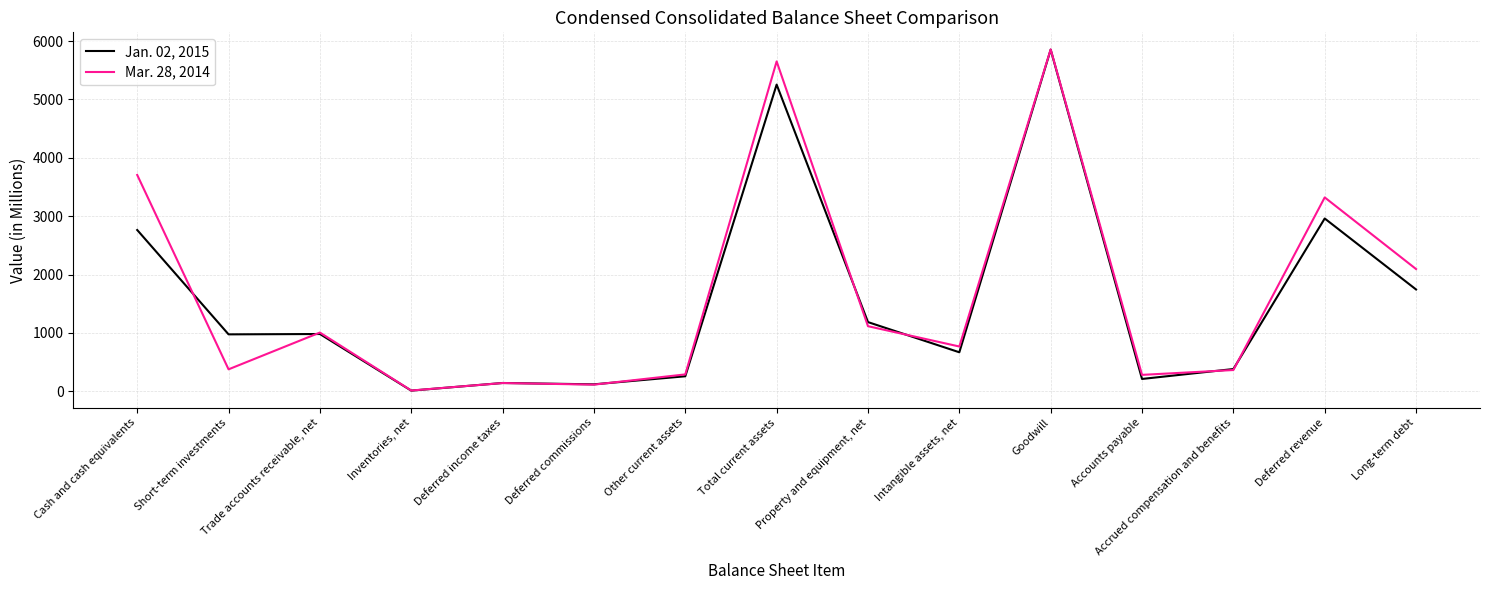

True or false: Jan. 02, 2015 and Mar. 28, 2014 cross at least once.

True